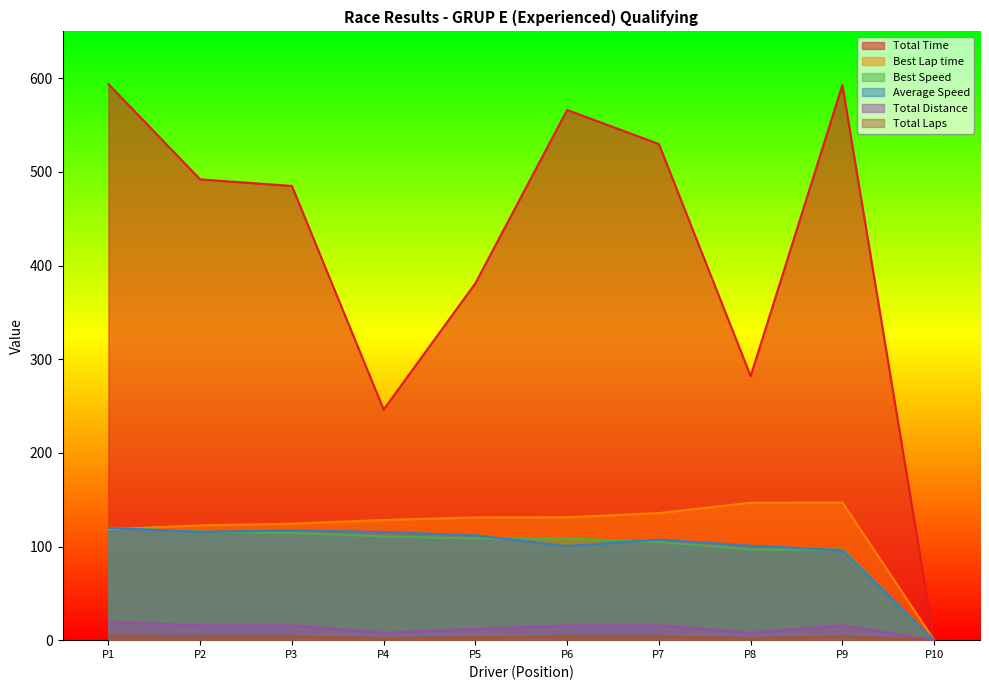

At which label is Total Time closest to 296?

P8